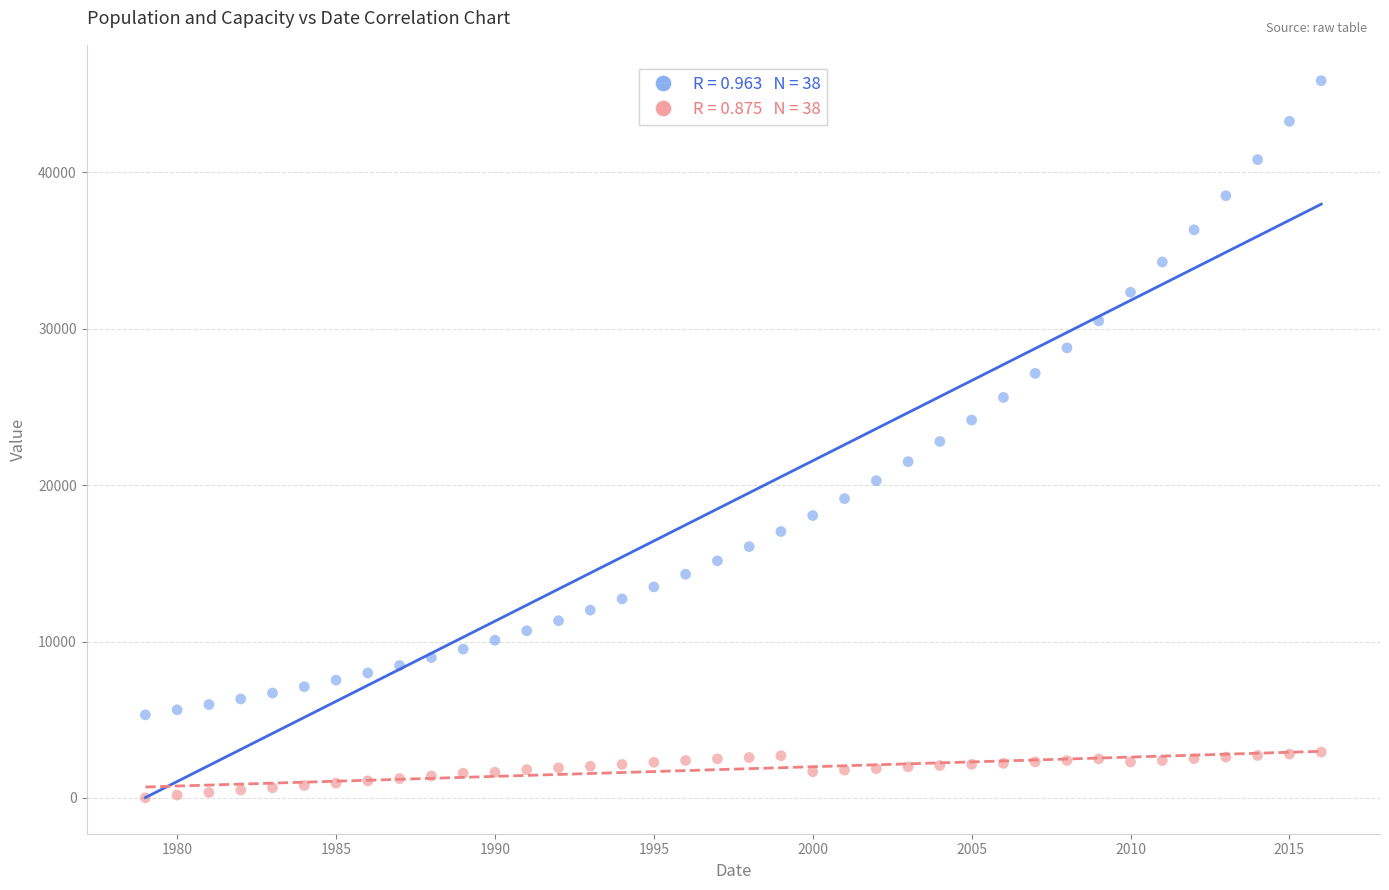

Across all data points, what is the range of Y values (max minus min)?

45868